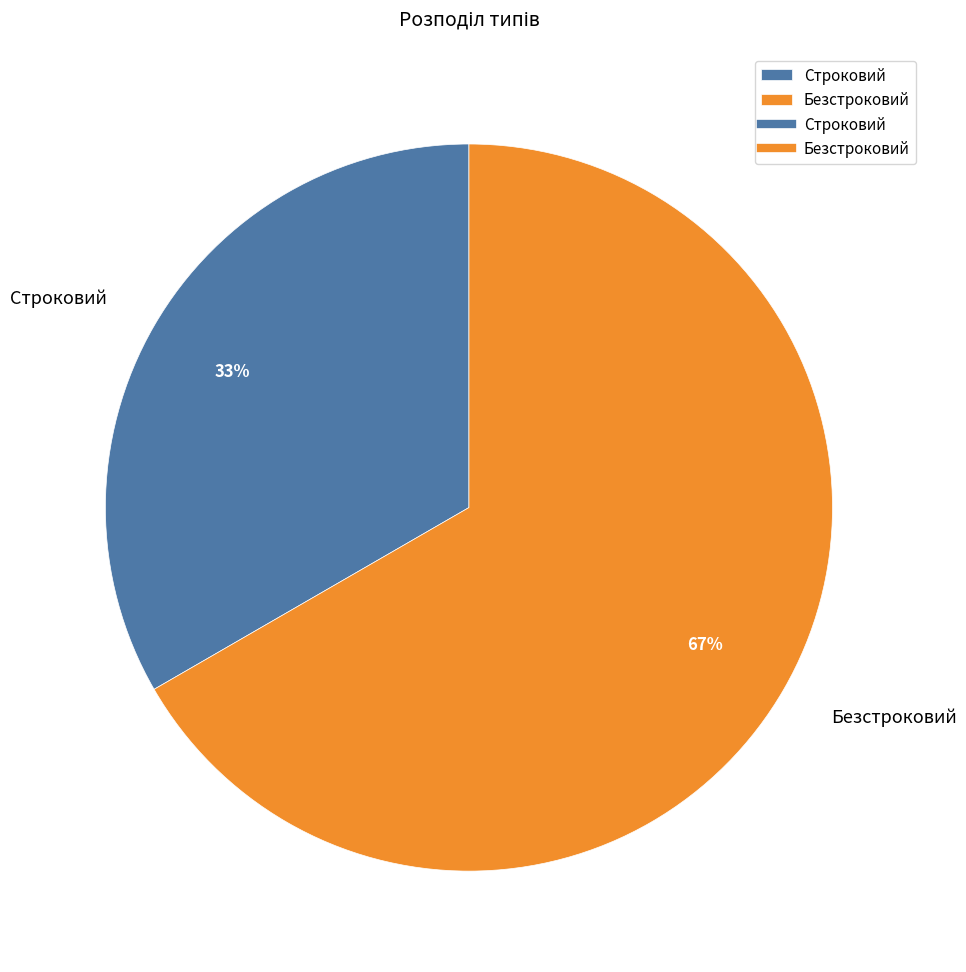

Approximately how many times larger is the value at Безстроковий compared to Строковий?

2.0